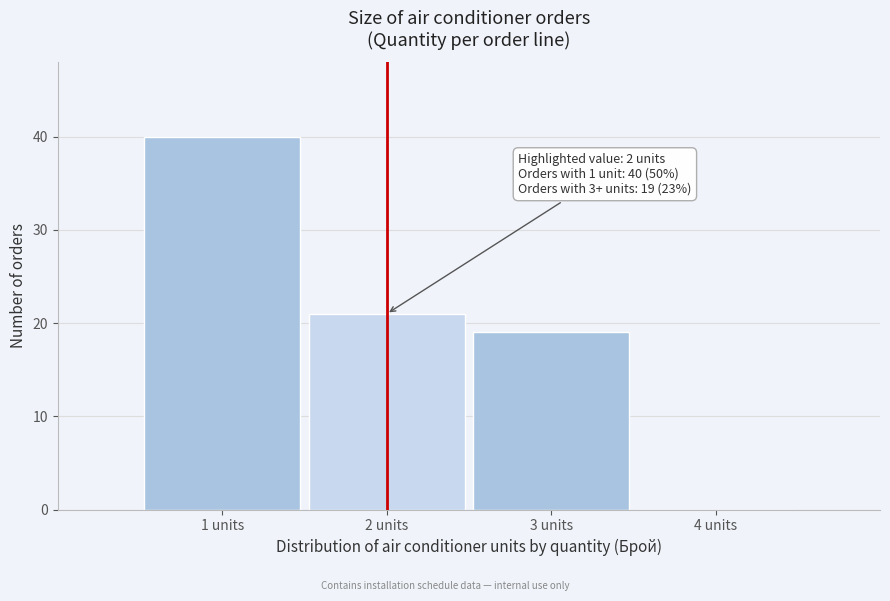

Over which range of the x-axis is the bar tallest?

0.5 to 1.5